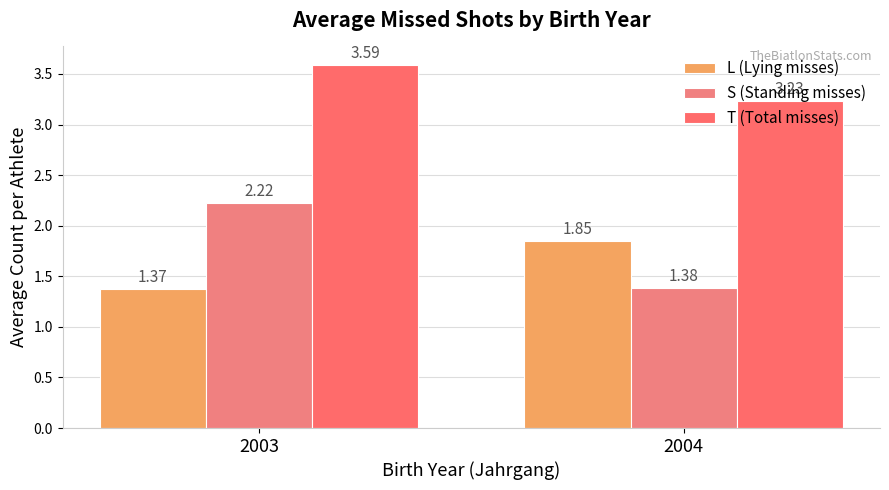

Count the number of data series in this chart.

3